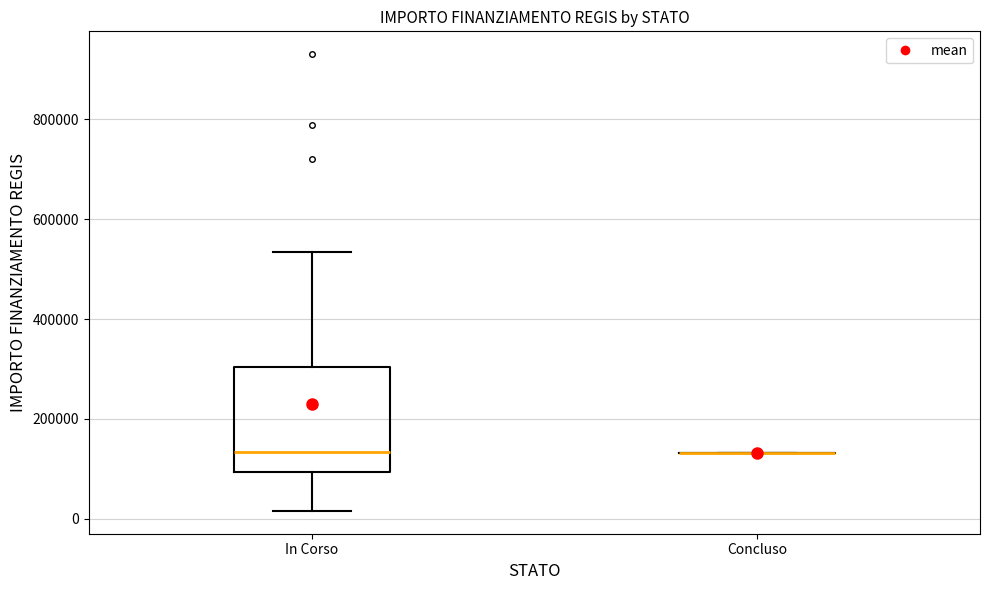

Reading left to right, transcribe this box plot: for each box, give where its median line is, the range the box spans, and where its two whiskers end, as read against the y-axis. The values are not printed on the chart, so give them approximately, as read against the axis.

In Corso: median 140000, box 100000 to 300000, whiskers 20000 to 540000
Concluso: box collapsed to a line at 140000, whiskers 140000 to 140000